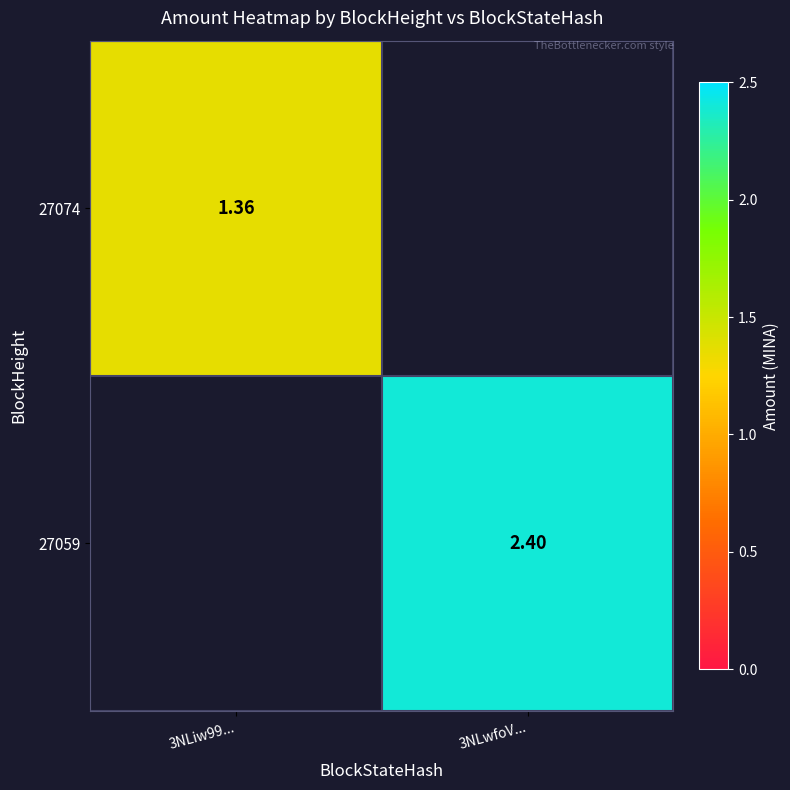

How many distinct data groups are displayed?

2